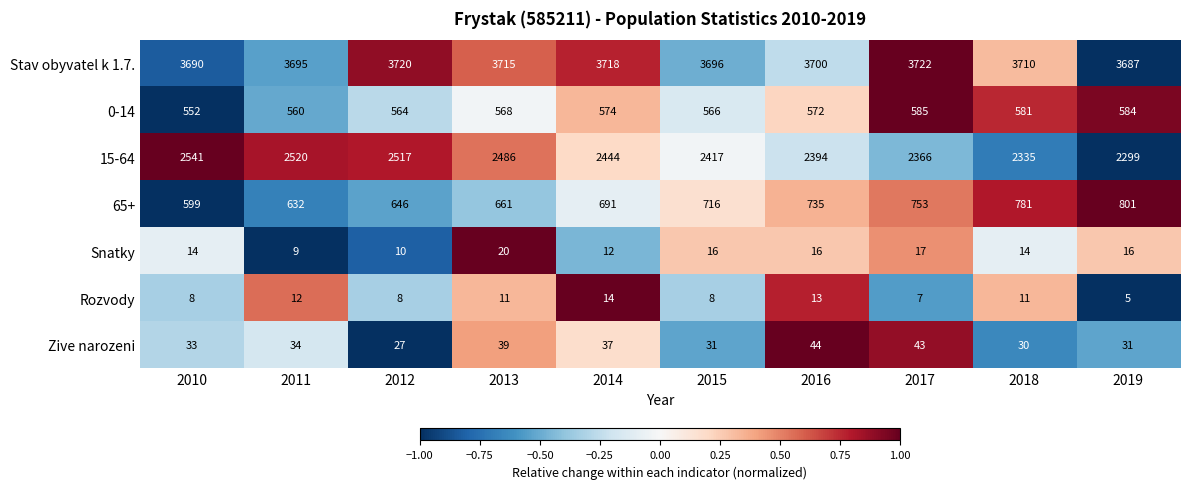

What is the difference between the second highest and second lowest values in the Stav obyvatel k 1.7. series?

30